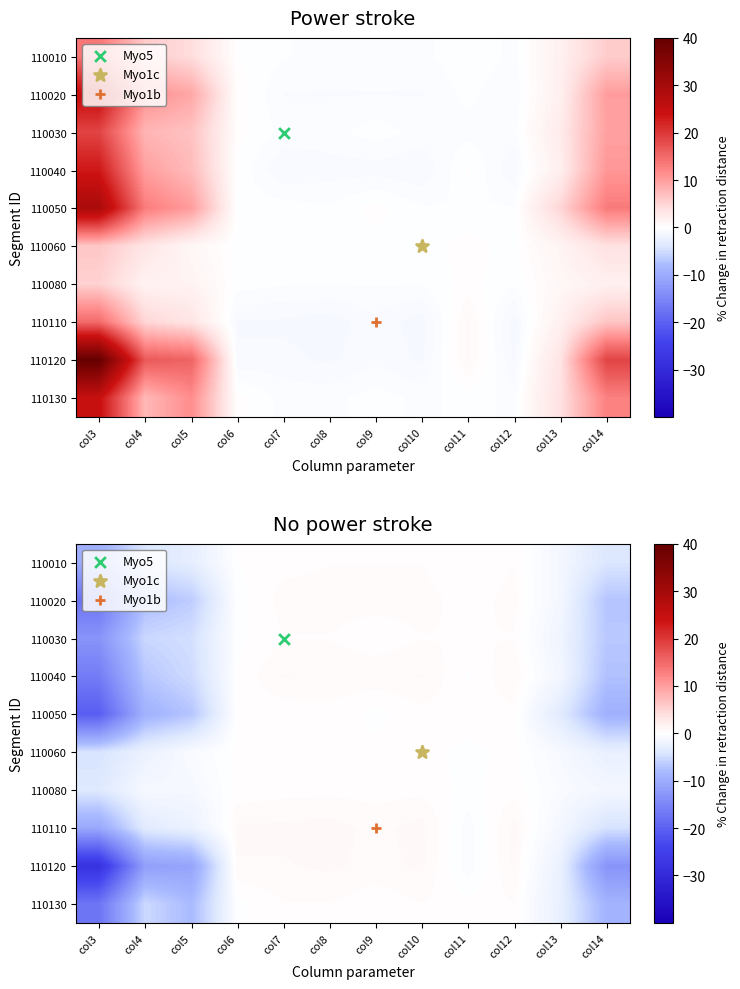

What is the difference between the highest and lowest values at col12?

0.7